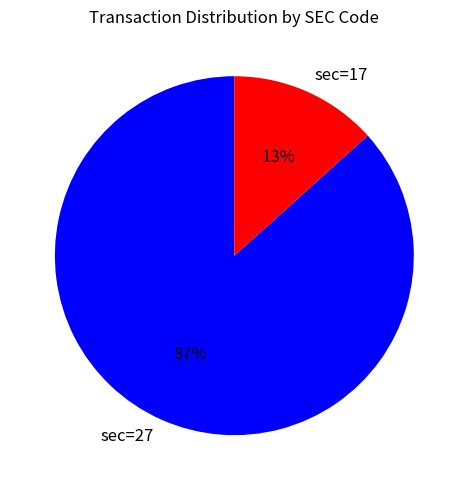

Which category accounts for the majority?

sec=27